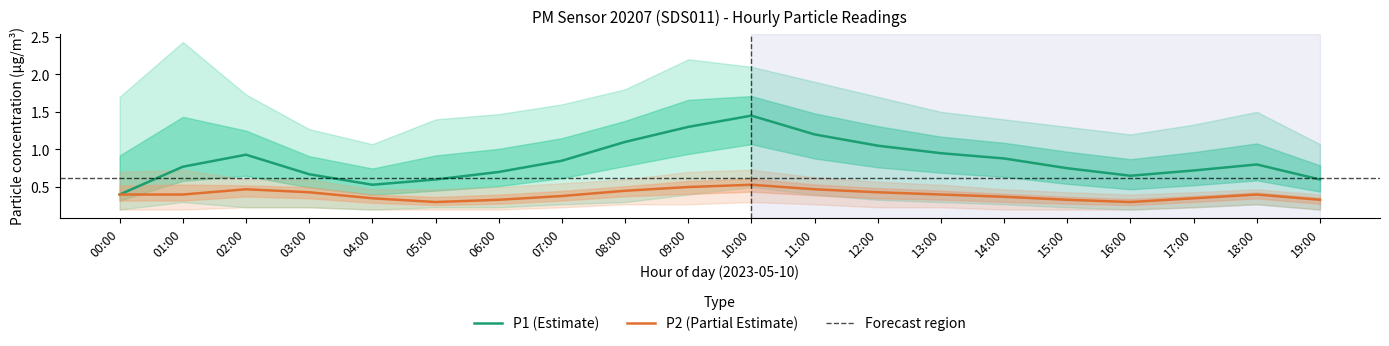

List the labels in order of P1 (Estimate) value, smallest first.

00:00, 04:00, 05:00, 19:00, 16:00, 03:00, 06:00, 17:00, 15:00, 01:00, 18:00, 07:00, 14:00, 02:00, 13:00, 12:00, 08:00, 11:00, 09:00, 10:00